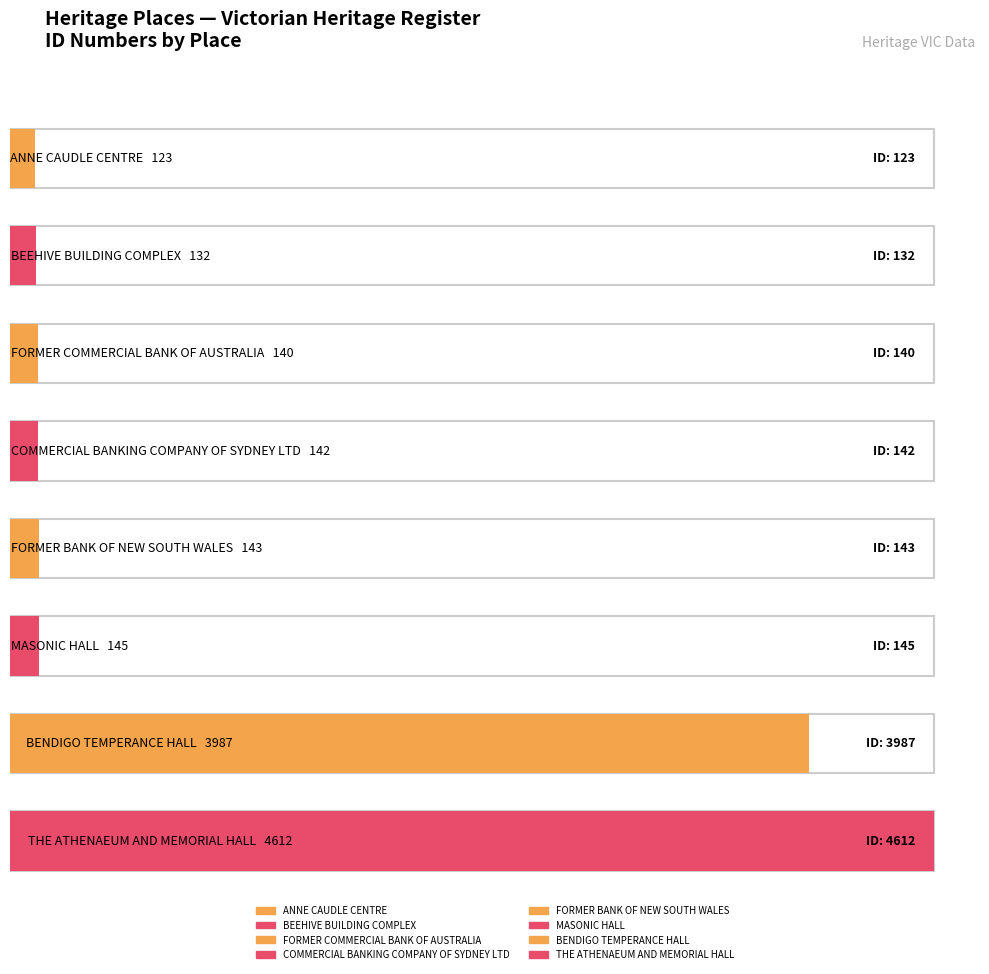

List the labels in order of value, smallest first.

ANNE CAUDLE CENTRE, BEEHIVE BUILDING COMPLEX, FORMER COMMERCIAL BANK OF AUSTRALIA, COMMERCIAL BANKING COMPANY OF SYDNEY LTD, FORMER BANK OF NEW SOUTH WALES, MASONIC HALL, BENDIGO TEMPERANCE HALL, THE ATHENAEUM AND MEMORIAL HALL